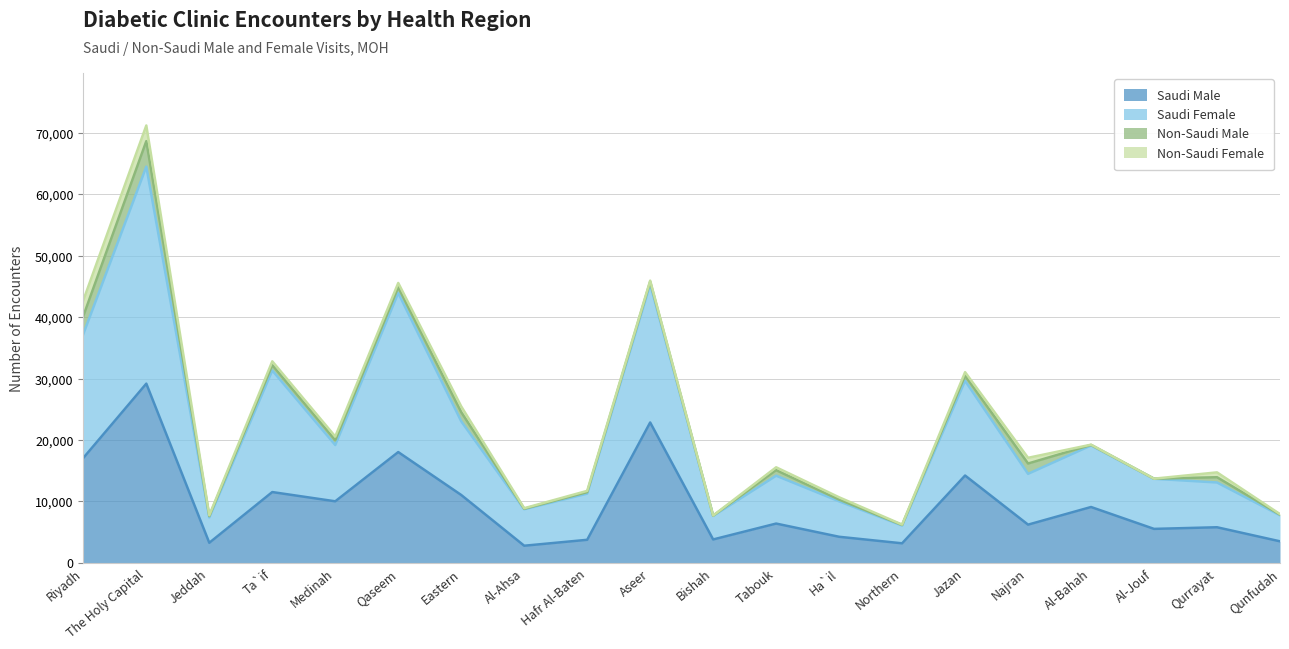

At which category is the sum across all series the highest?

The Holy Capital